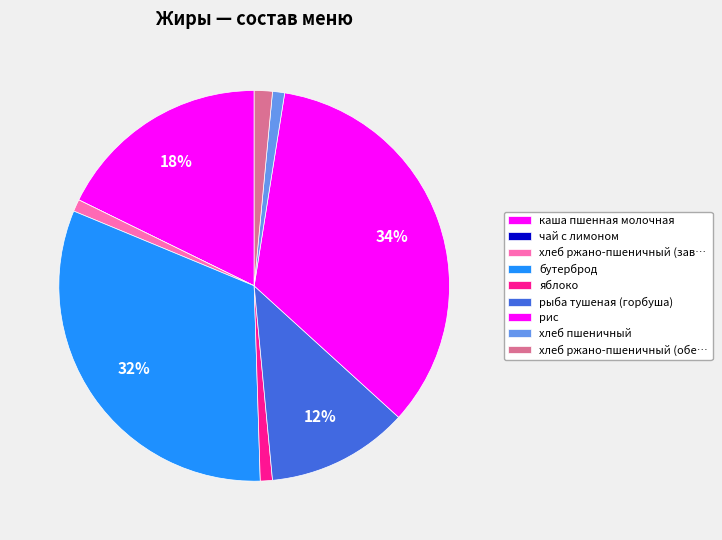

To the nearest percent, what percentage of the pie is хлеб пшеничный?

1%